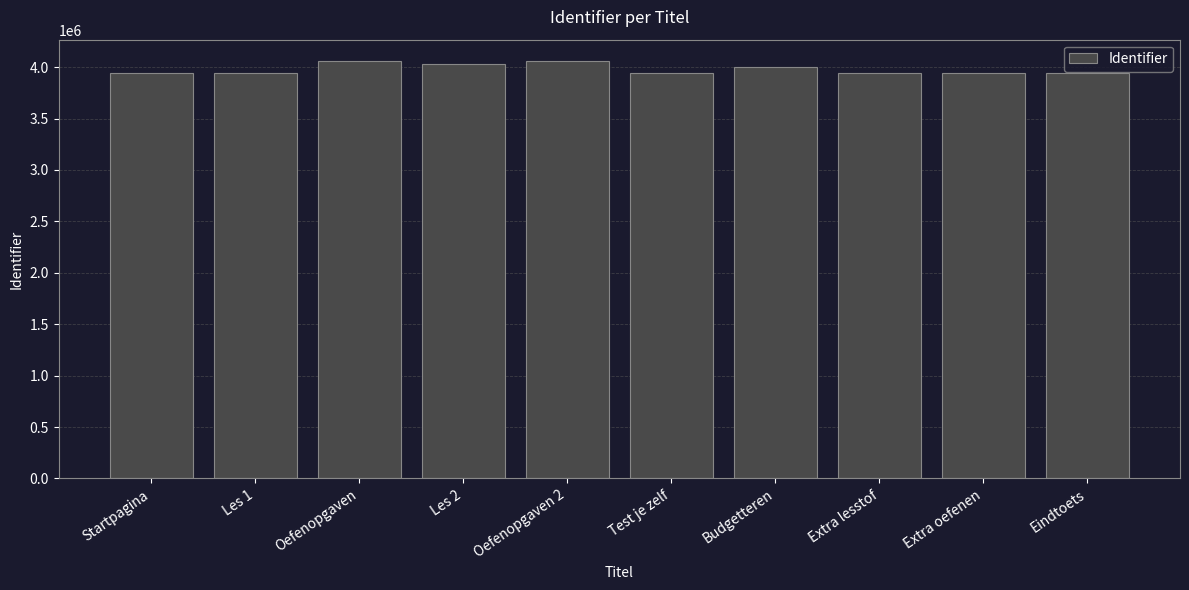

What value does the data have at Extra lesstof?

3942322